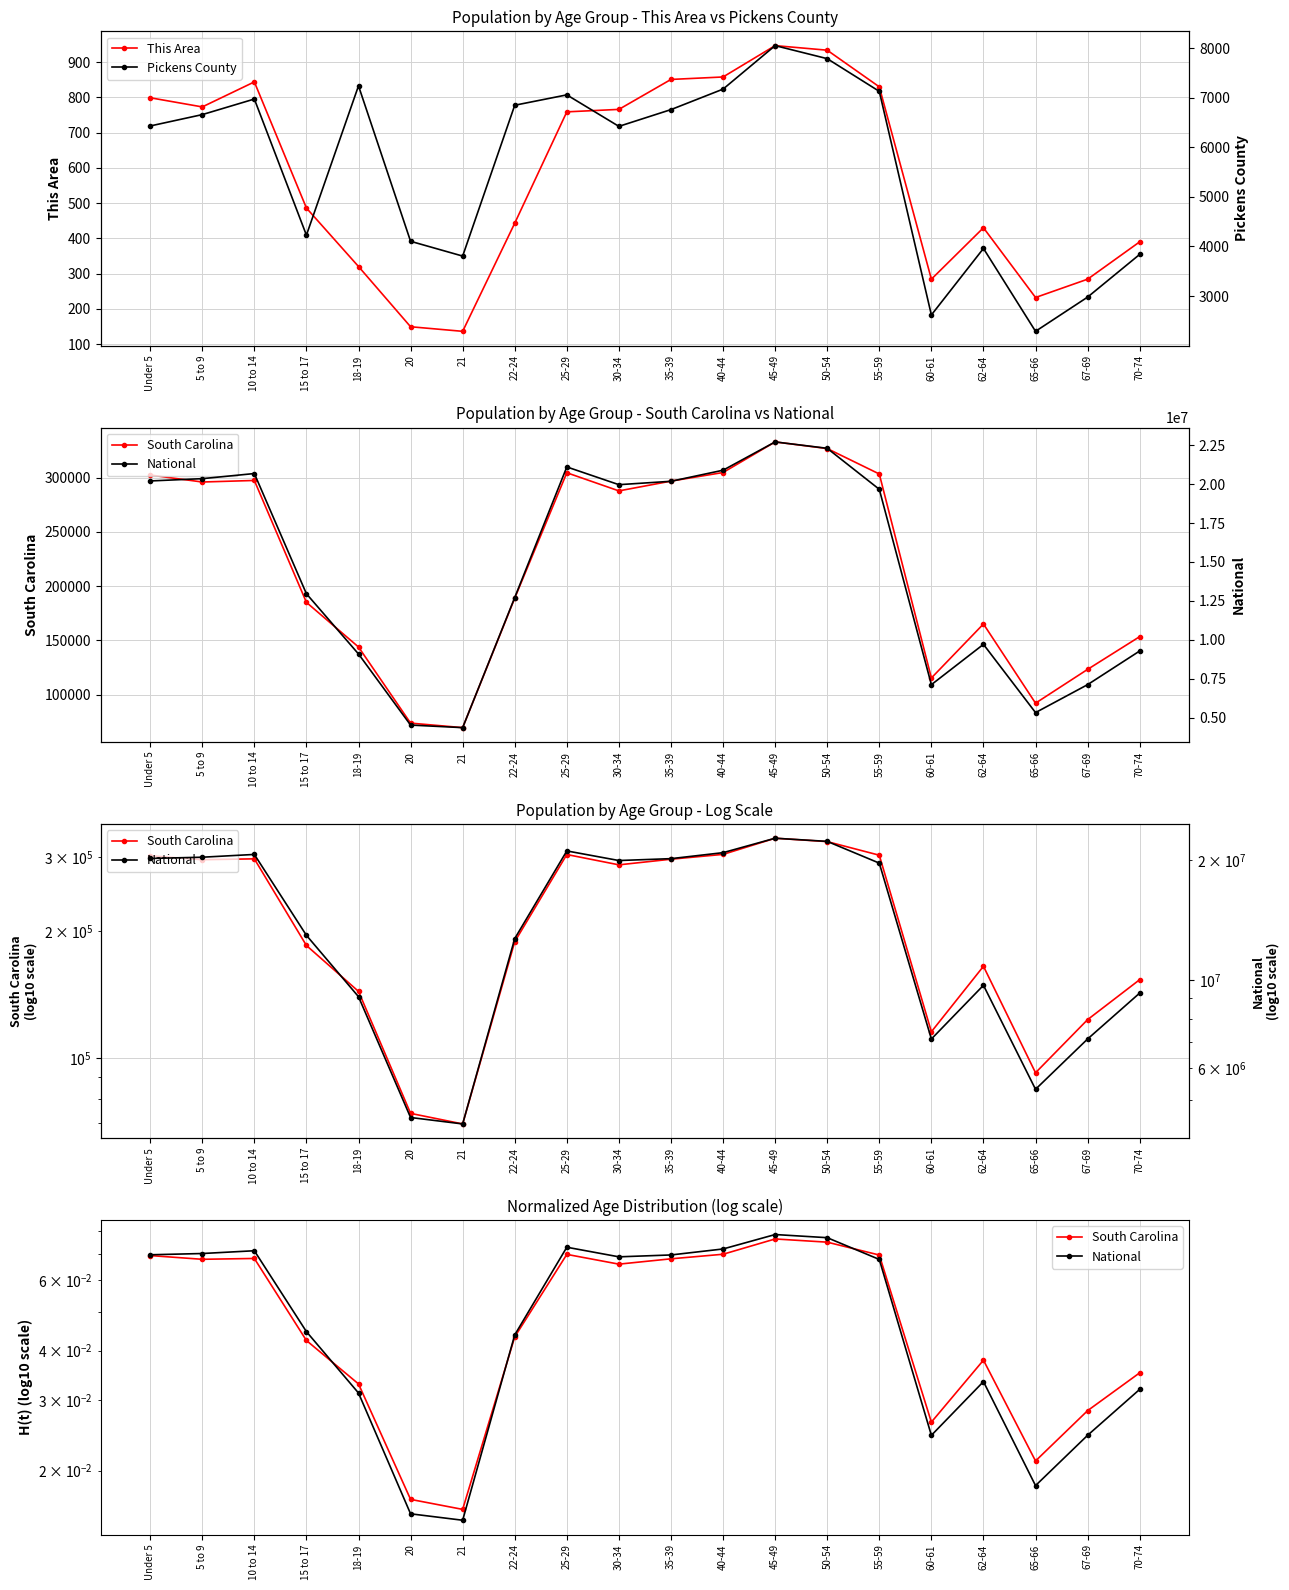

How many interior local valleys does the National series have?

4